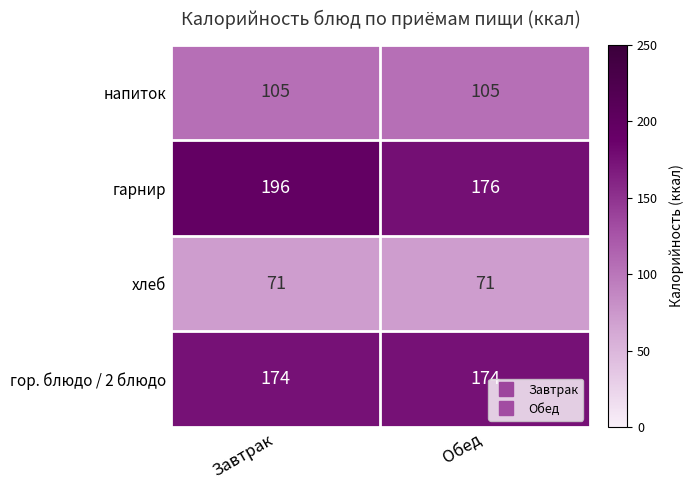

Which series has the largest range (max minus min)?

гарнир